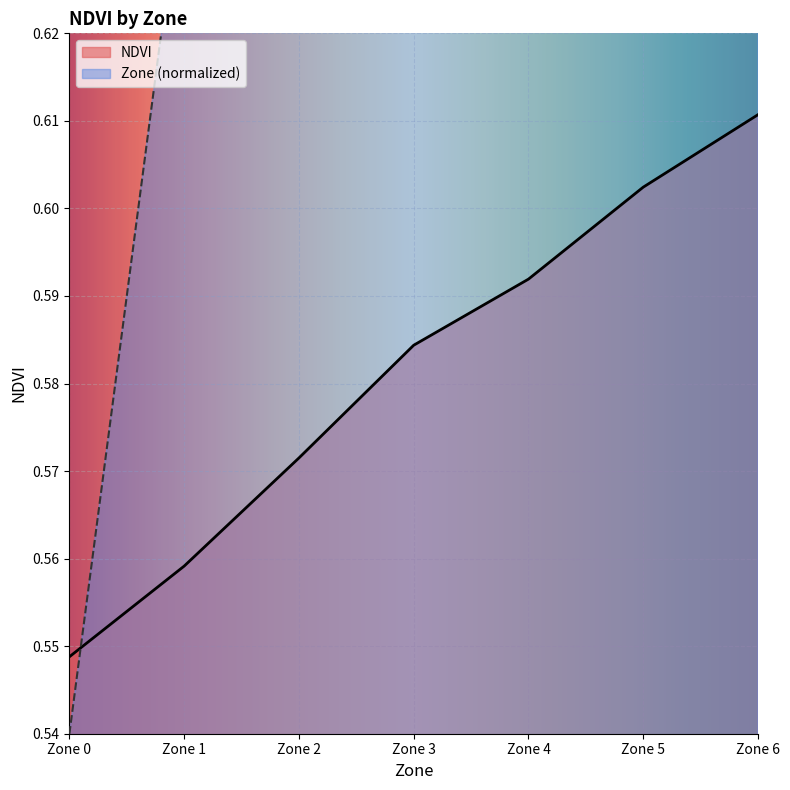

True or false: NDVI has a value of 0.1 at Zone 3.

False